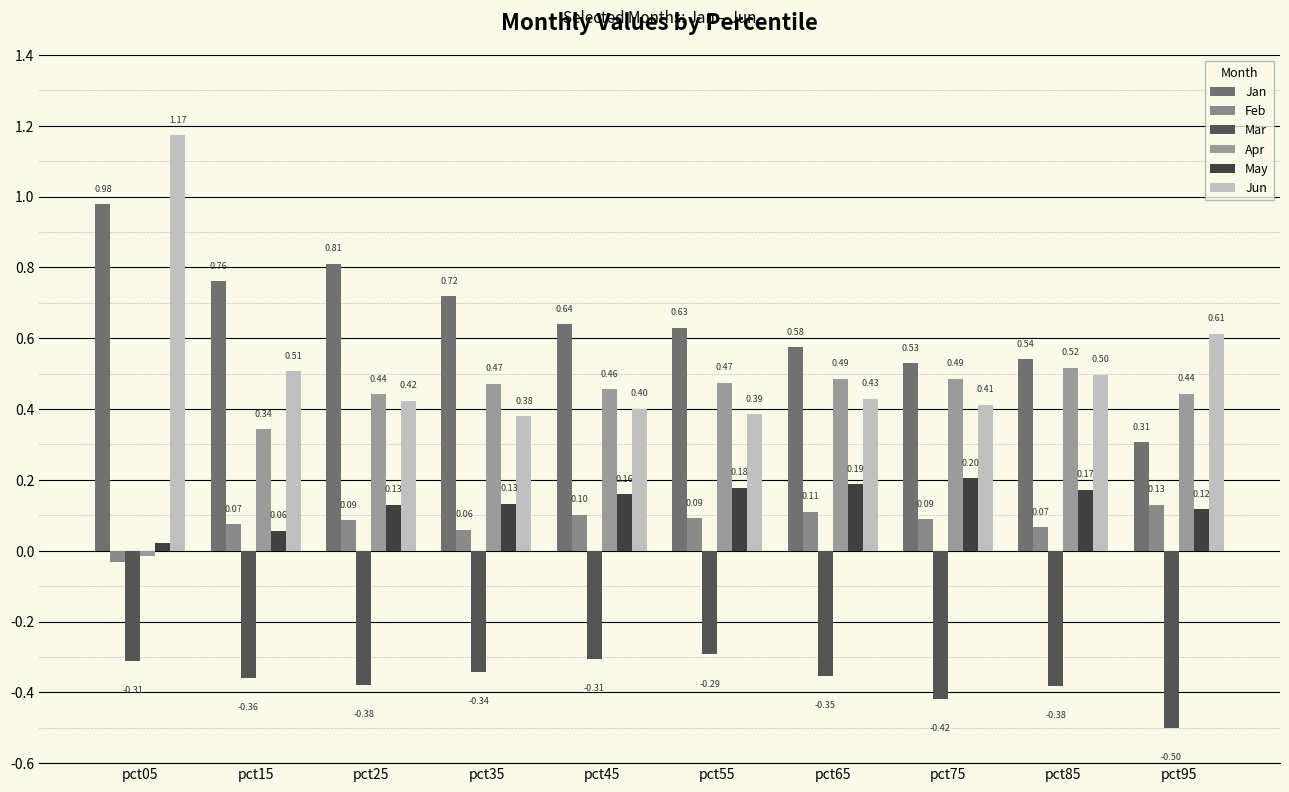

Which series has the largest total across all categories?

Jan